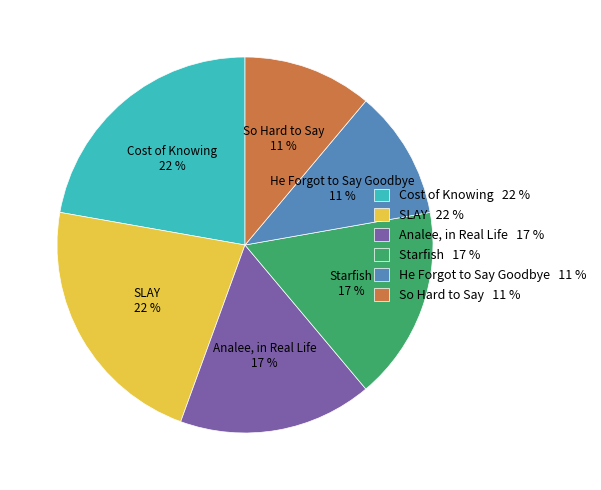

To the nearest percent, what is the combined percentage of Cost of Knowing and So Hard to Say?

33%